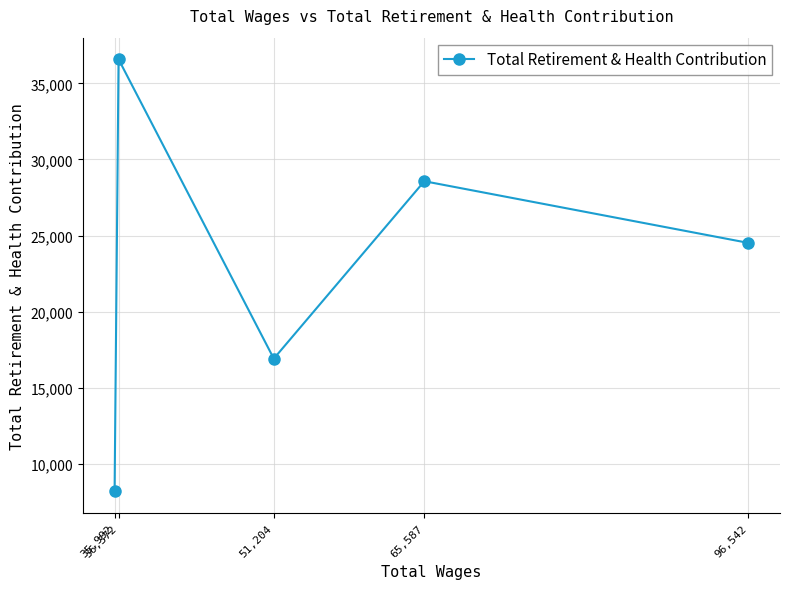

Rank the categories by value from highest to lowest.

36,372, 65,587, 96,542, 51,204, 35,992